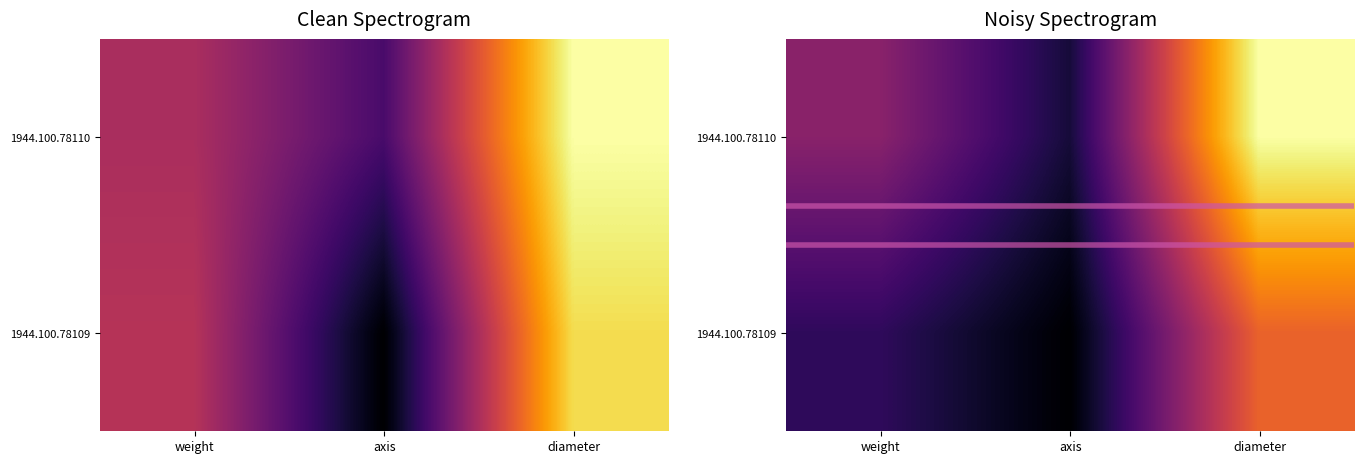

True or false: 1944.100.78109 has a value of 27.0 at diameter.

True